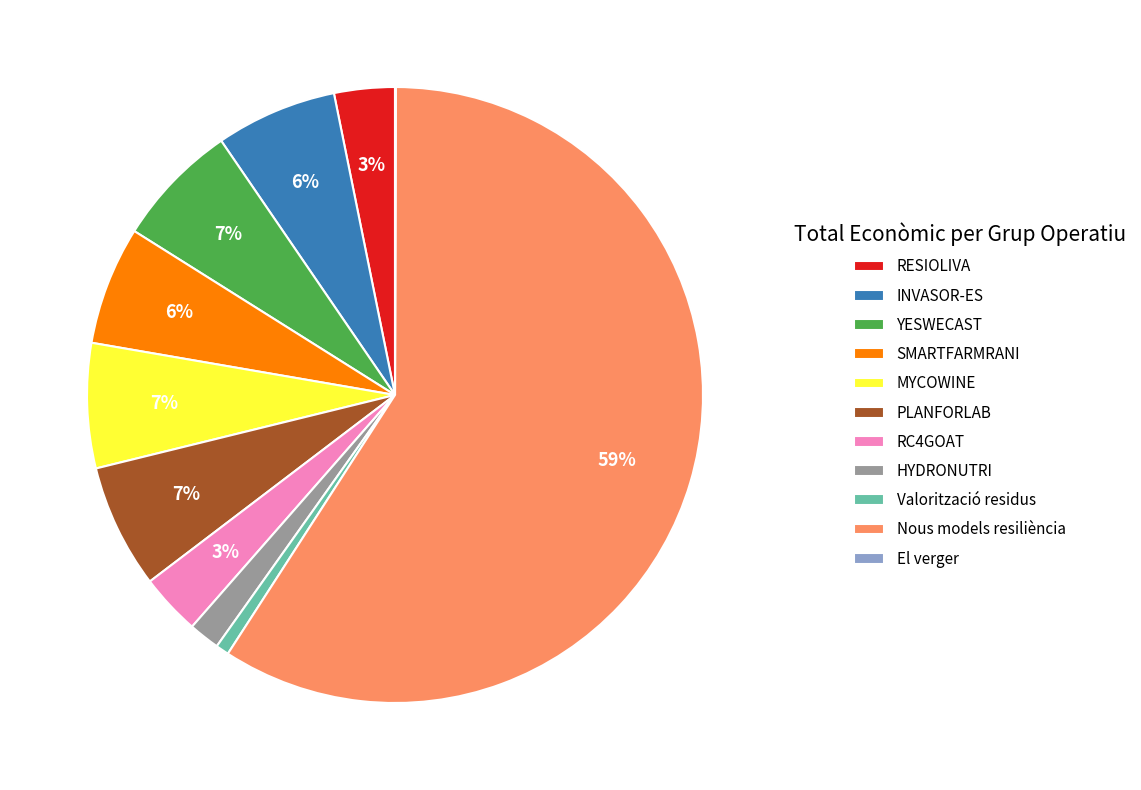

Do SMARTFARMRANI and RC4GOAT together represent more than half of the pie?

No